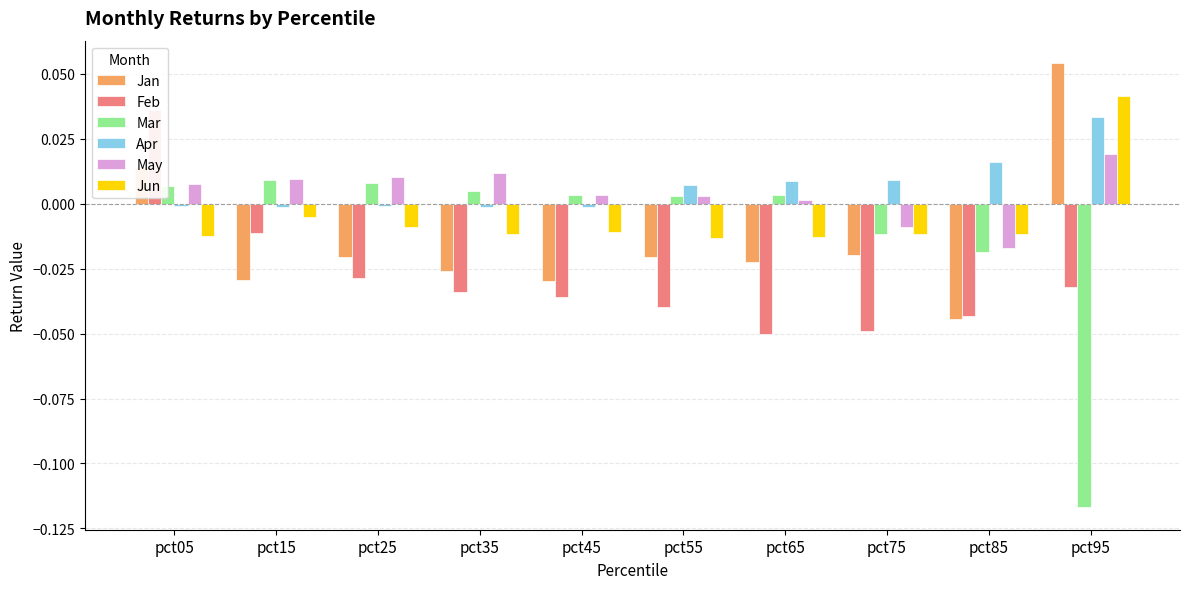

What are all the series names shown in the legend?

Jan, Feb, Mar, Apr, May, Jun